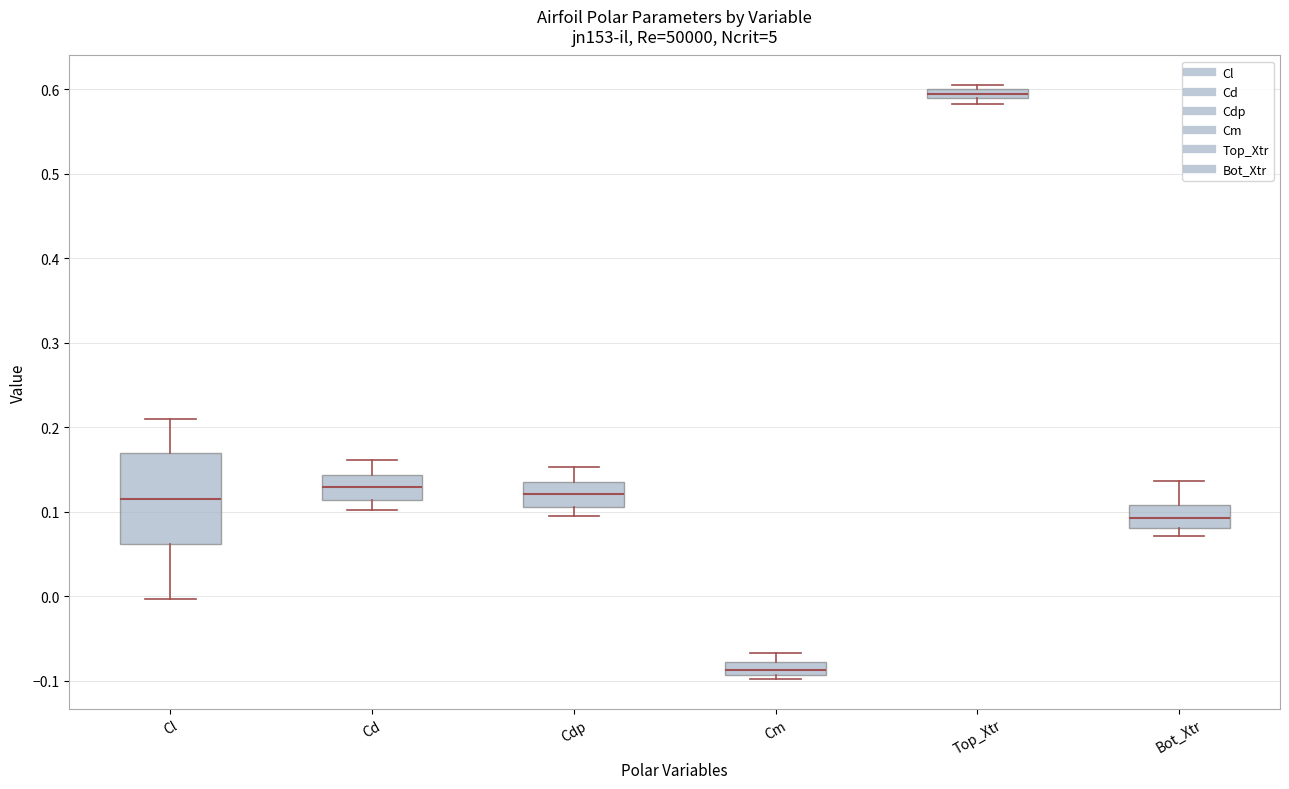

Where is the lower edge of the box for Cm on the y-axis? The values are not printed on the chart, so give them approximately, as read against the axis.

-0.09